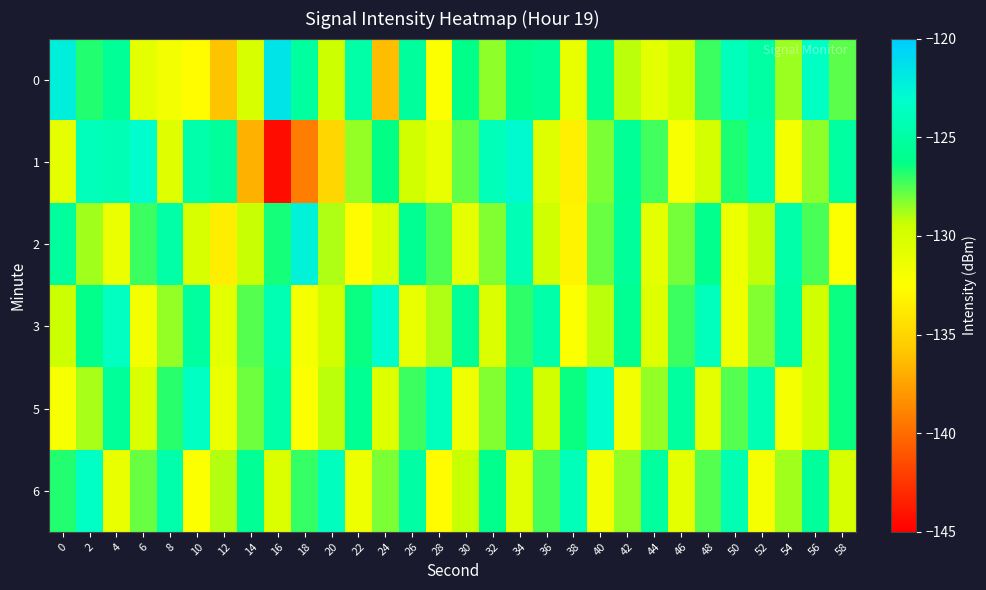

How many categories are shown in the chart?

30